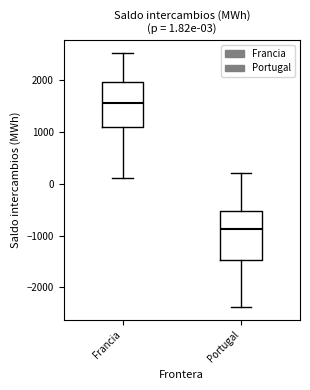

Which box has the lowest median line?

Portugal